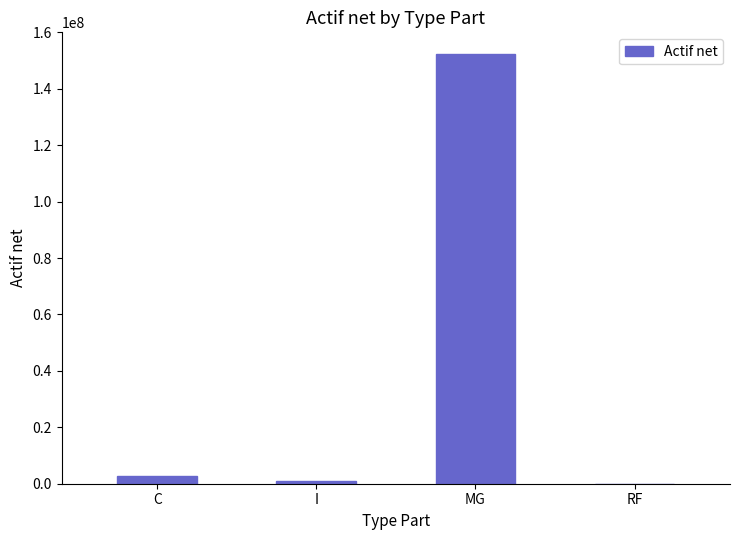

True or false: the data shows 1051669.4 at I.

True